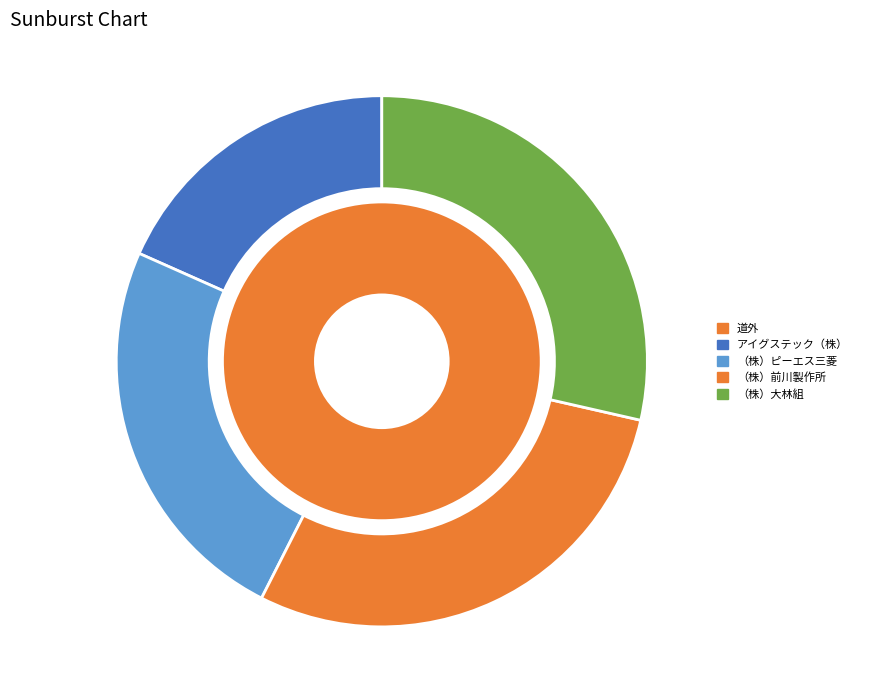

Rank the categories by value from highest to lowest.

（株）前川製作所, （株）大林組, （株）ピーエス三菱, アイグステック（株）